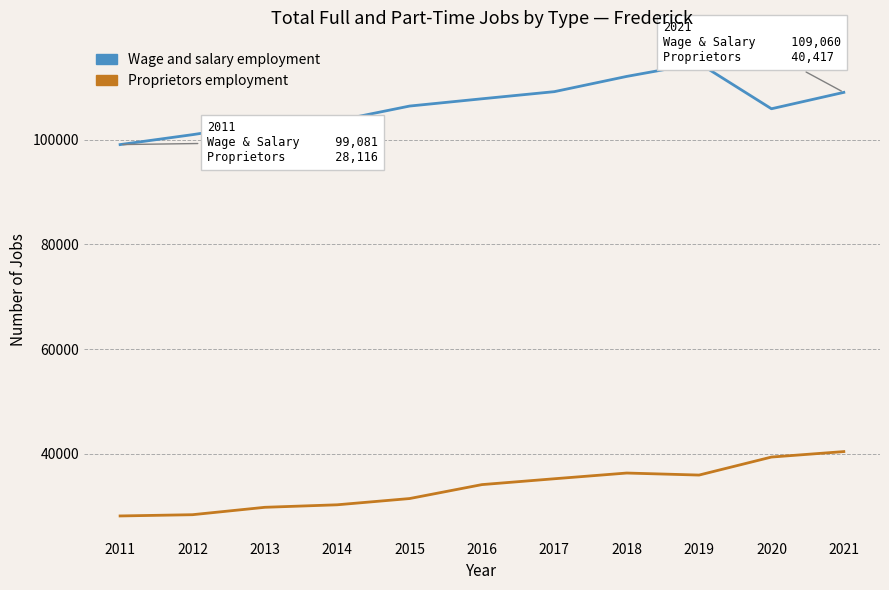

True or false: Proprietors employment has more than 2 points higher than both neighbors.

False